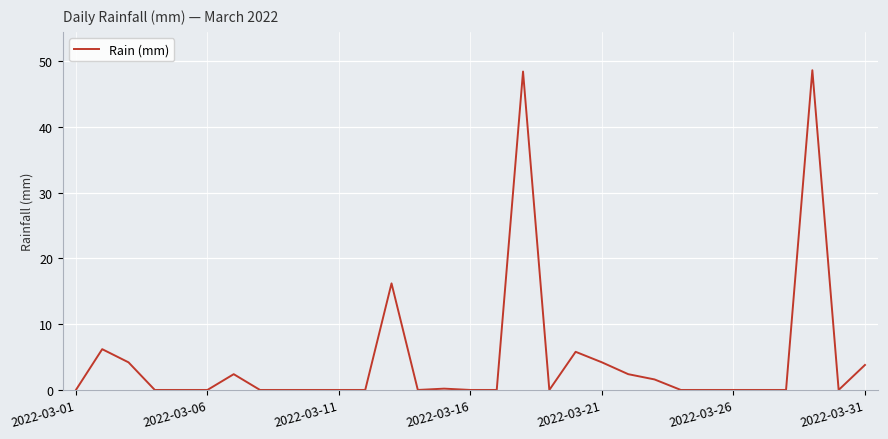

What is the greatest value displayed?

48.6